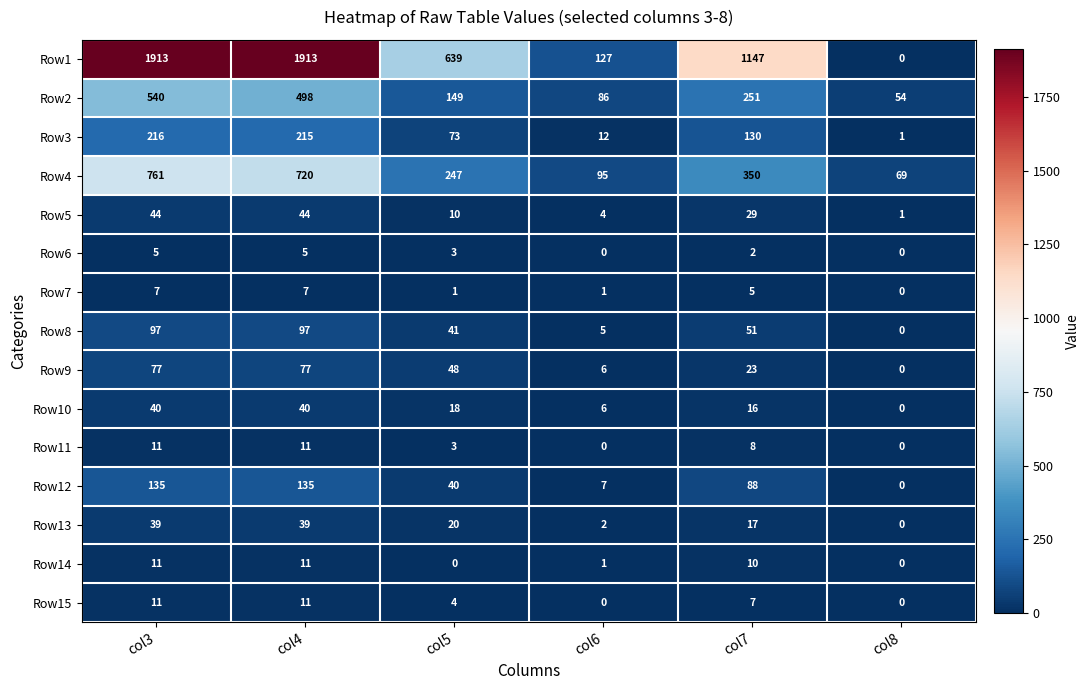

What is the difference between the Row3 values at col8 and col4?

214